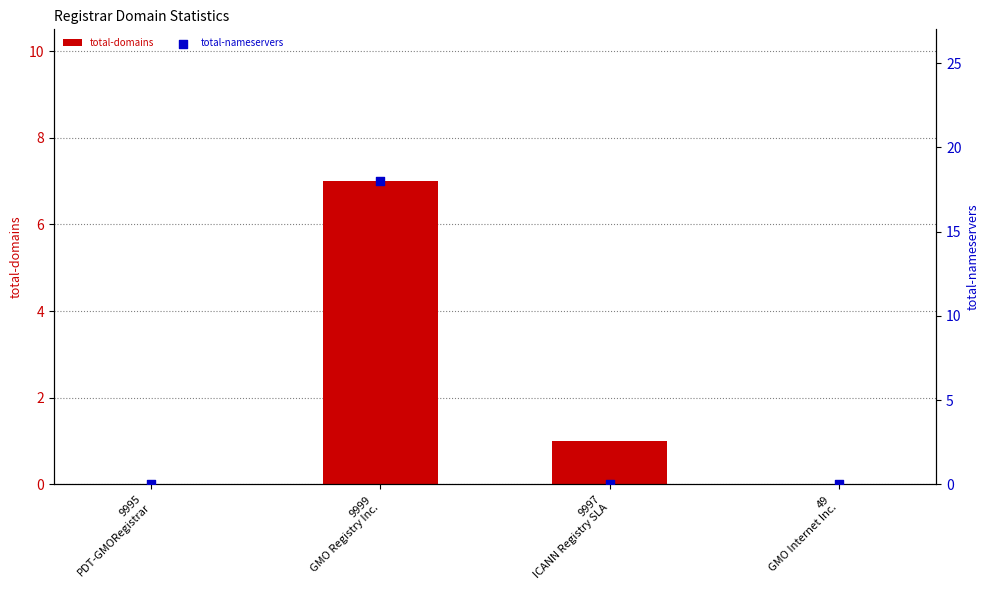

At which category is the sum across all series the highest?

9999
GMO Registry Inc.